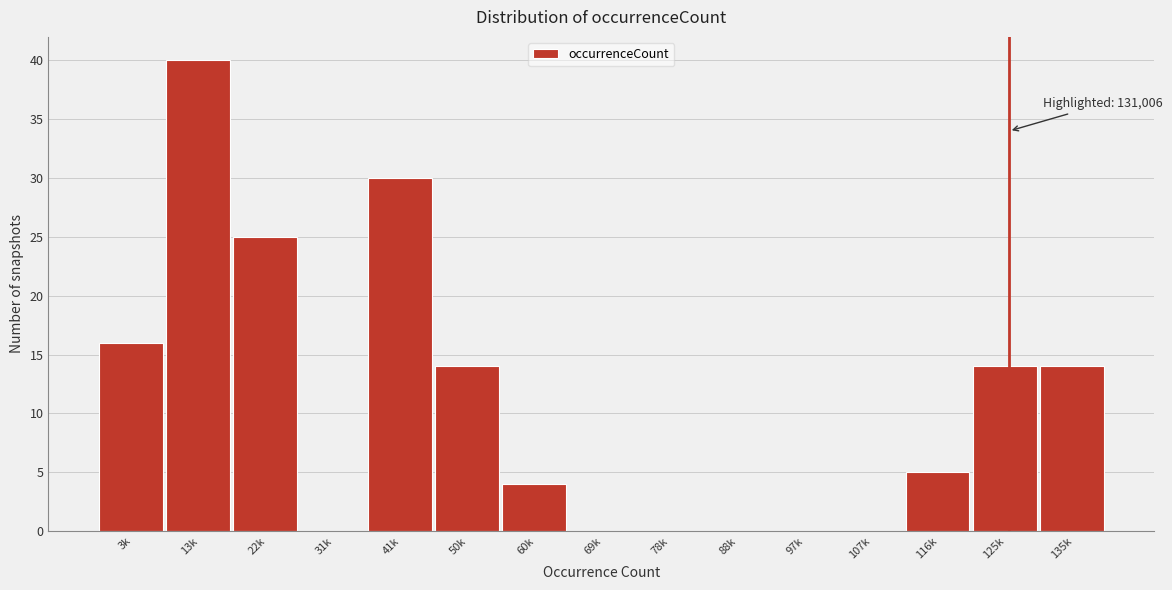

Reading left to right, extract all data points from this chart.

3k=16	13k=40	22k=25	31k=0	41k=30	50k=14	60k=4	69k=0	78k=0	88k=0	97k=0	107k=0	116k=5	125k=14	135k=14